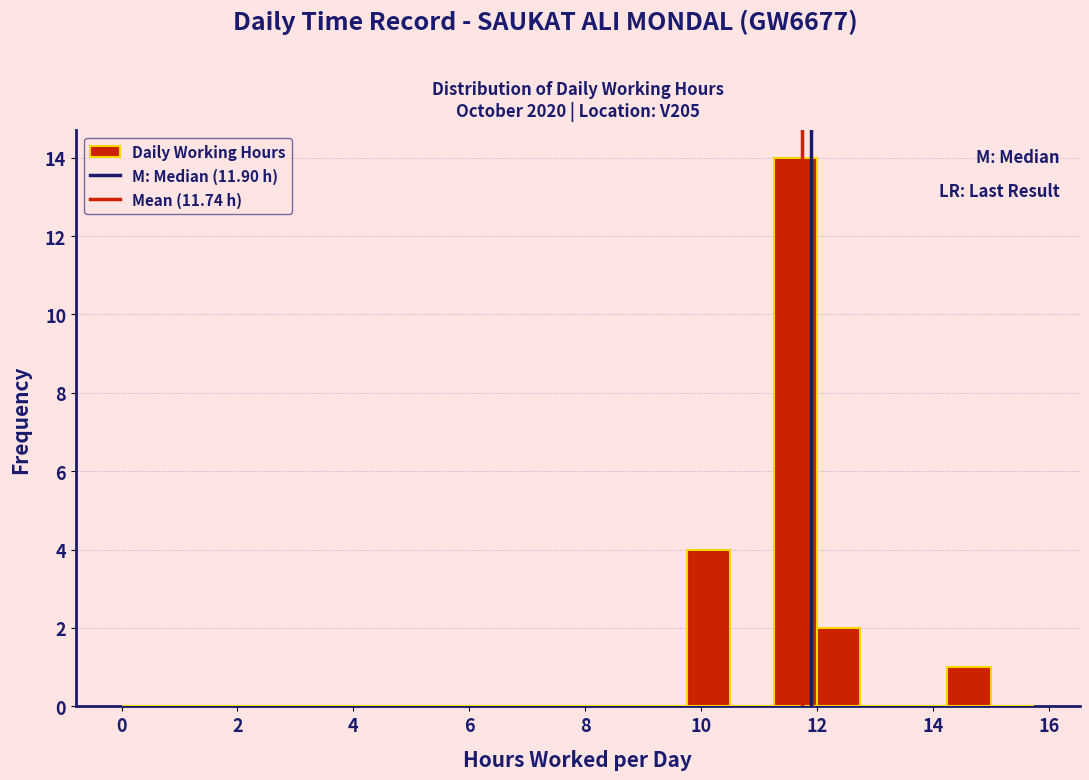

Around what value on the x-axis is the tallest bar? Give the approximate position of its centre, as read against the axis.

11.6